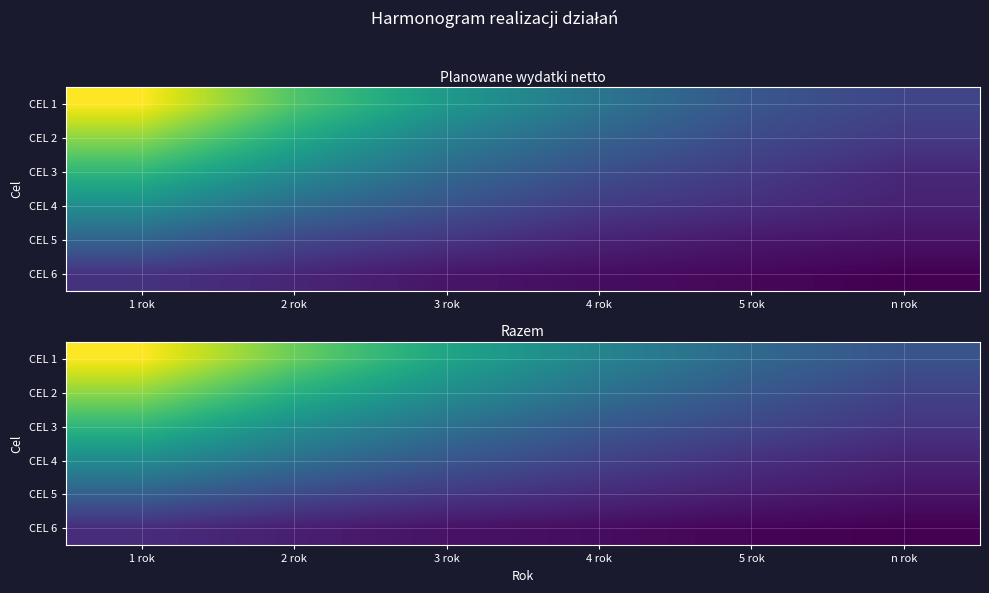

Is the value of CEL 4 at 4 rok greater than the value of CEL 1 at 2 rok?

No